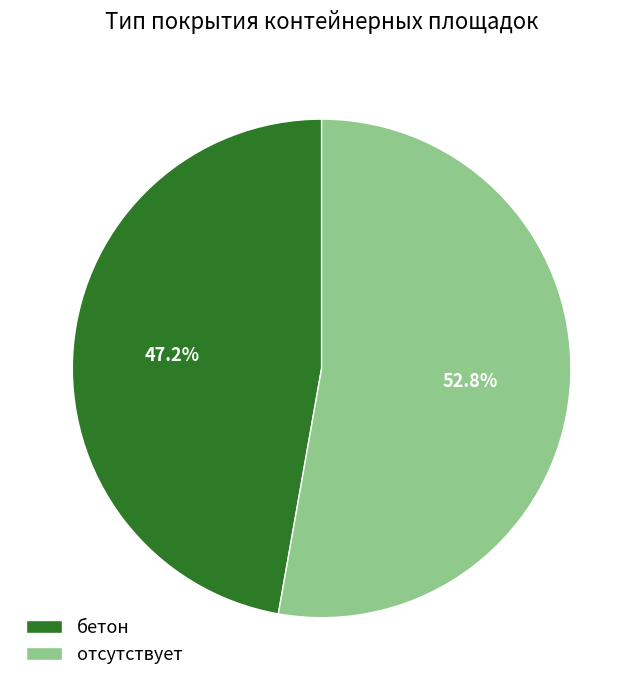

Is there any slice that represents more than half of the pie?

Yes